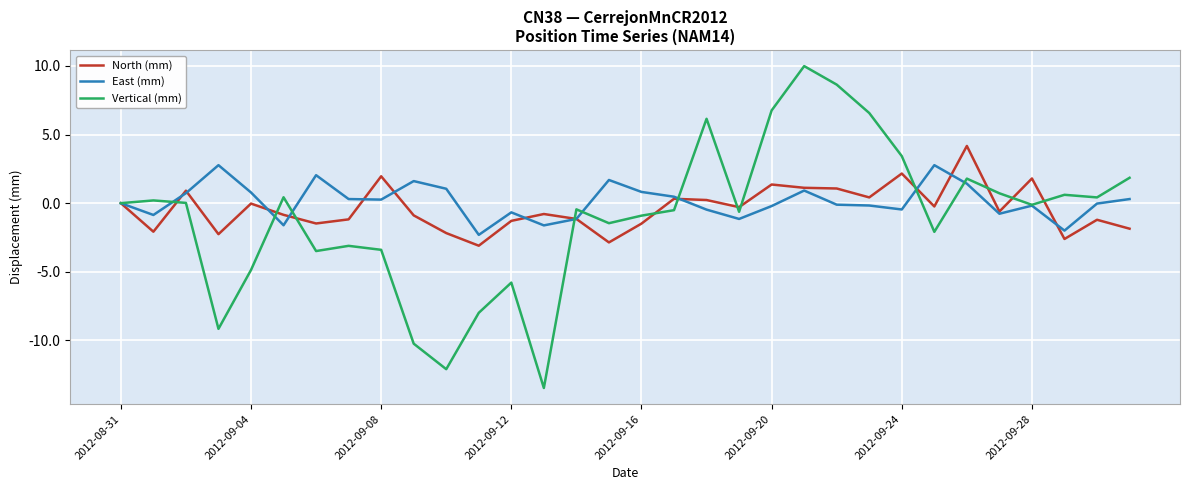

Which series has the largest range (max minus min)?

Vertical (mm)